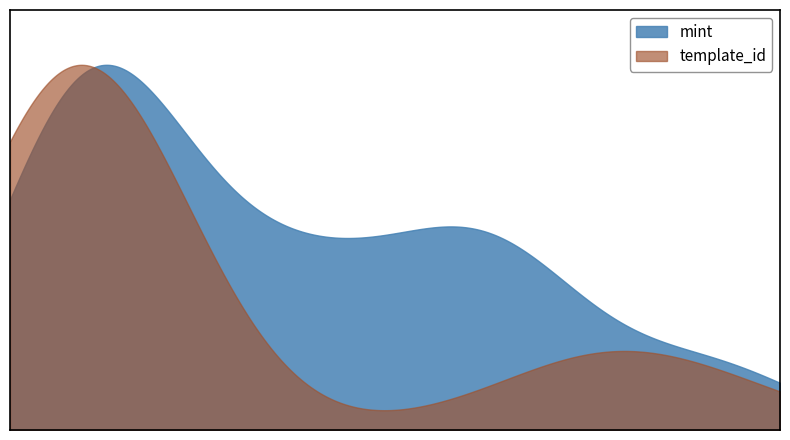

What is the spread (max minus min) of values at mint?

36541